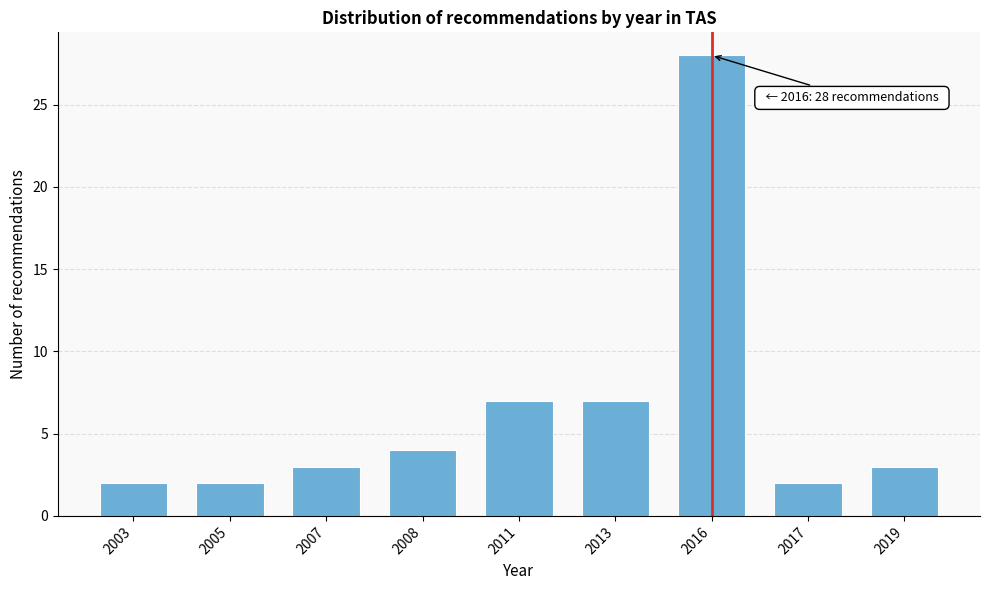

Reading left to right, extract all data points from this chart.

2	2	3	4	7	7	28	2	3